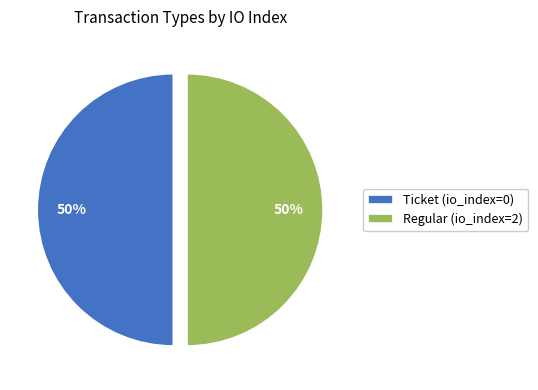

To the nearest percent, what portion does Ticket (io_index=0) represent?

50%